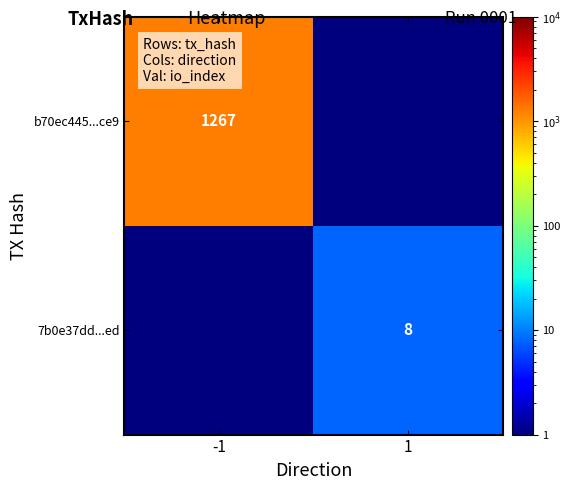

Is the value of 7b0e37dd...ed at 1 greater than the value of b70ec445...ce9 at -1?

No